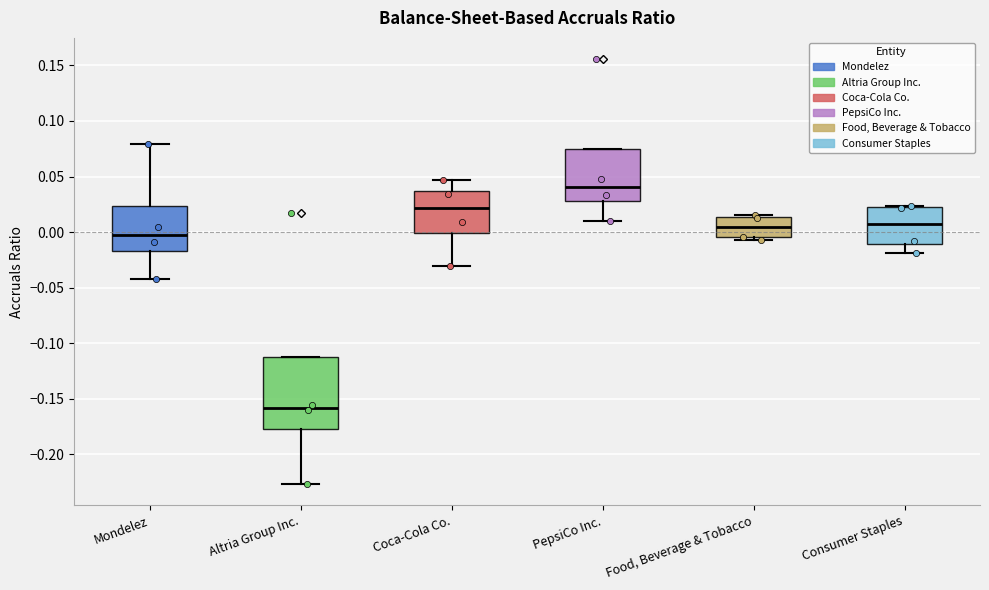

Where does the median line of the box for Altria Group Inc. sit on the y-axis? The values are not printed on the chart, so give them approximately, as read against the axis.

-0.160